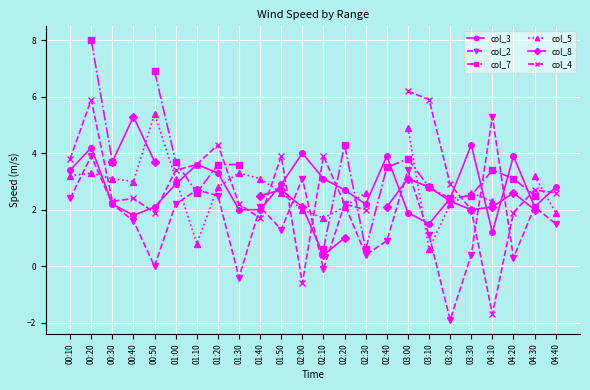

Is the value of col_3 at 00:10 greater than the value of col_5 at 00:50?

No